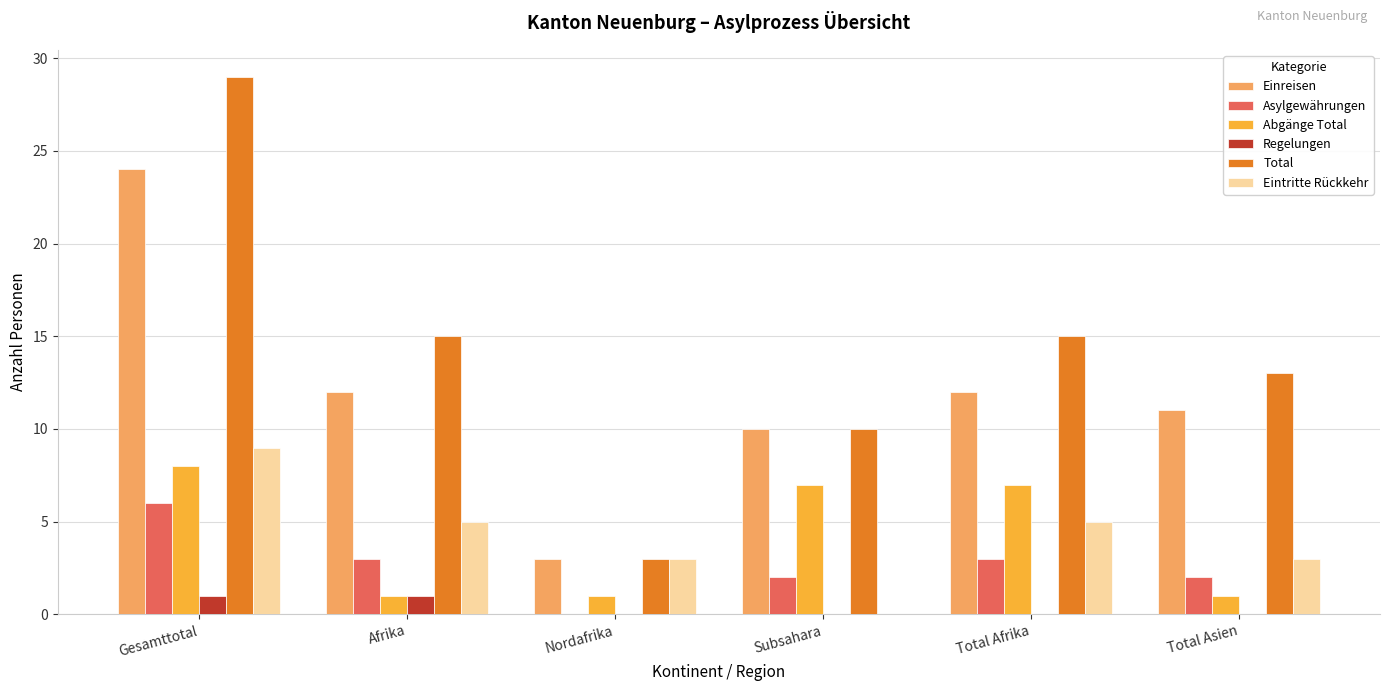

Reading right to left, transcribe all the data shown in this chart.

Einreisen: 11	12	10	3	12	24
Asylgewährungen: 2	3	2	0	3	6
Abgänge Total: 1	7	7	1	1	8
Regelungen: 0	0	0	0	1	1
Total: 13	15	10	3	15	29
Eintritte Rückkehr: 3	5	0	3	5	9